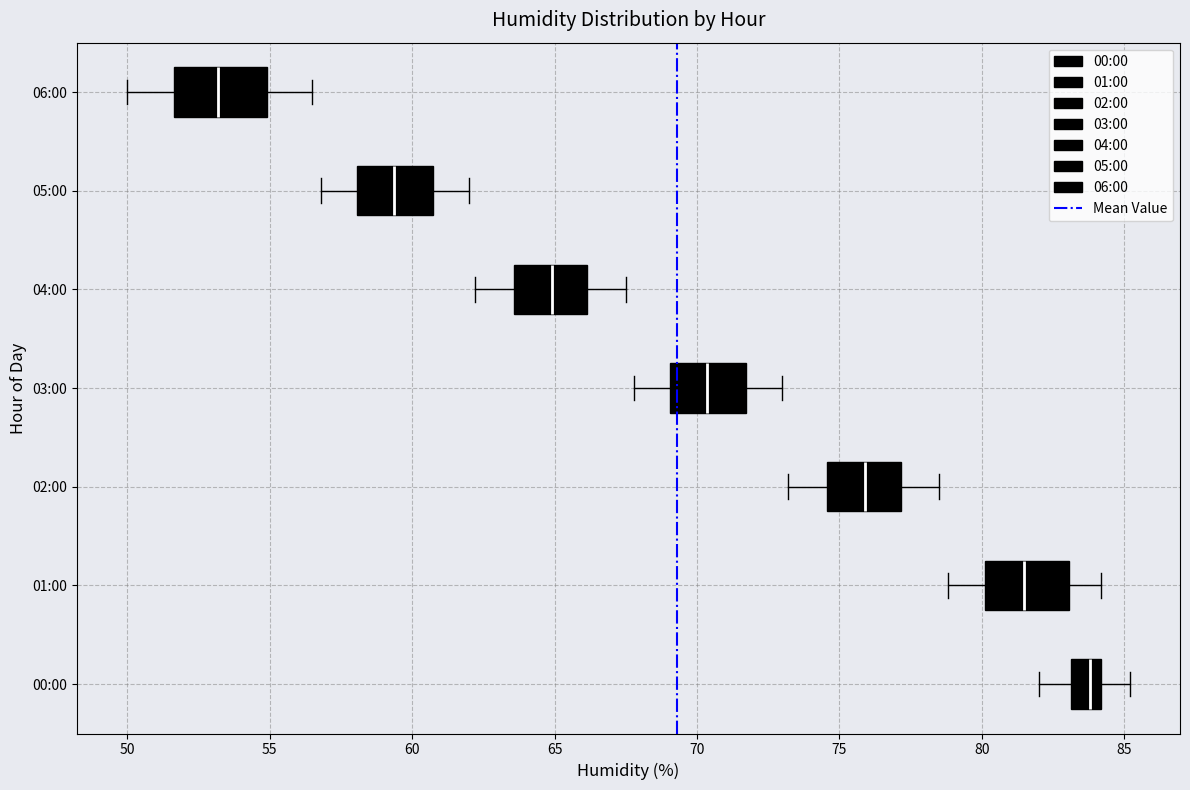

Reading bottom to top, read every box against the x-axis: the position of its median line, the range the box covers, and the ends of its whiskers. The values are not printed on the chart, so give them approximately, as read against the axis.

00:00: median 84.0 (inside the box), box 83.0 to 84.0, whiskers 82.0 to 85.0
01:00: median 81.5, box 80.0 to 83.0, whiskers 79.0 to 84.0
02:00: median 76.0, box 74.5 to 77.0, whiskers 73.0 to 78.5
03:00: median 70.5, box 69.0 to 71.5, whiskers 68.0 to 73.0
04:00: median 65.0, box 63.5 to 66.0, whiskers 62.0 to 67.5
05:00: median 59.5, box 58.0 to 60.5, whiskers 57.0 to 62.0
06:00: median 53.0, box 51.5 to 55.0, whiskers 50.0 to 56.5